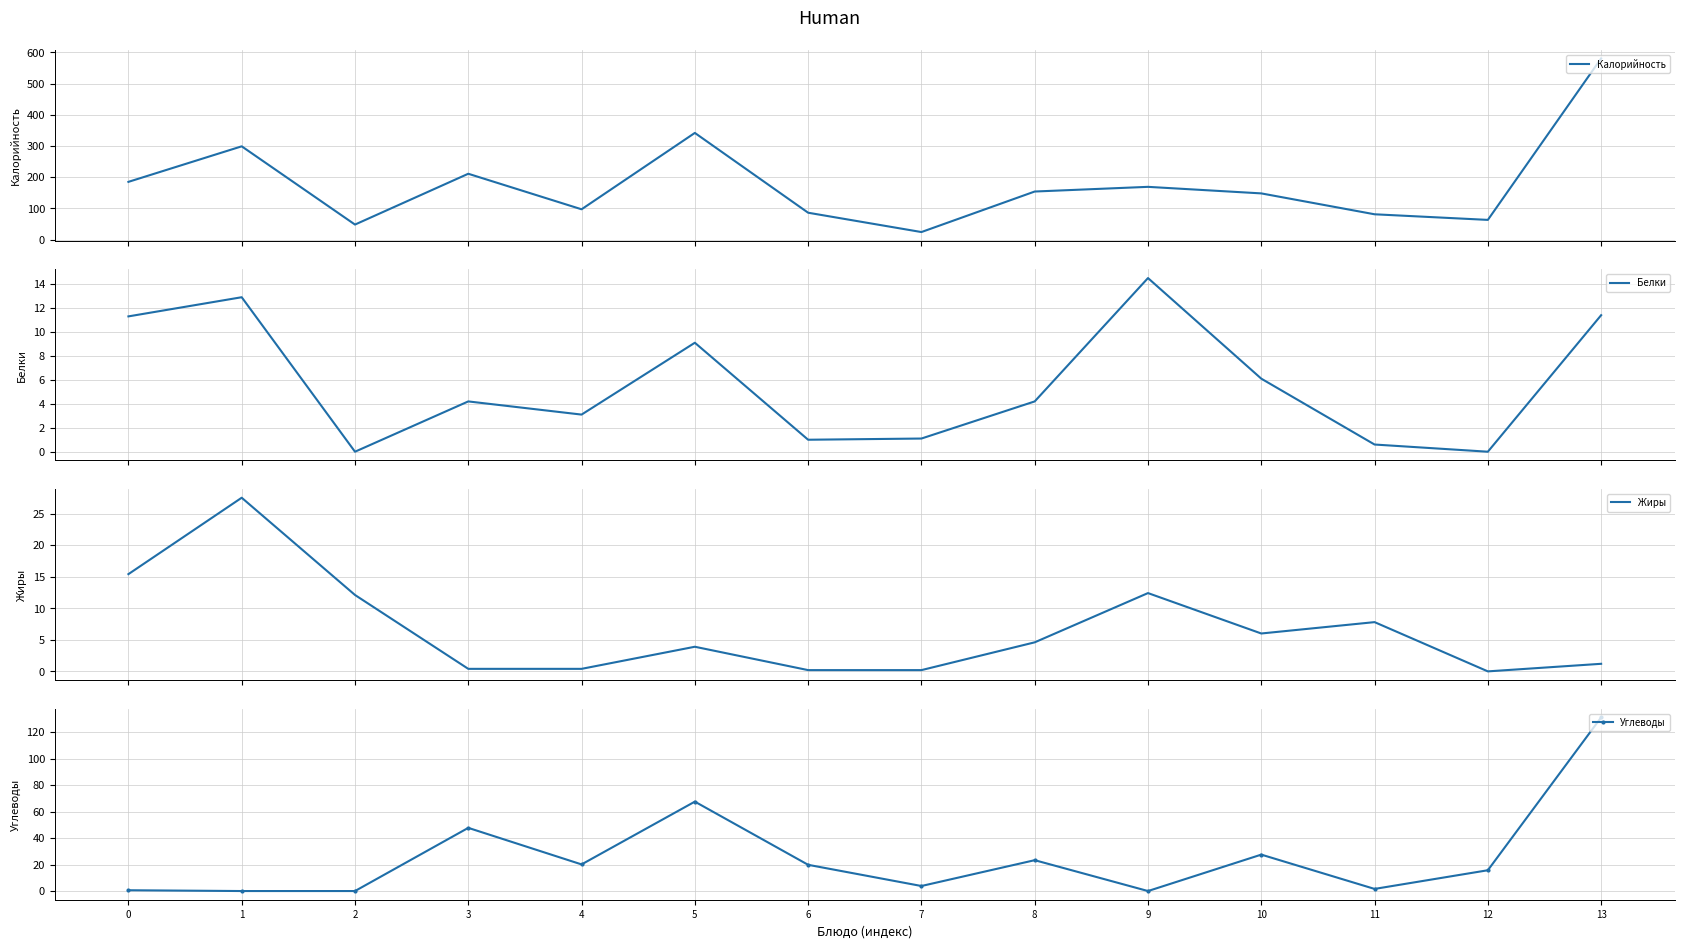

Reading right to left, list all the values displayed in this chart.

Калорийность: 581.0	63.0	81.0	148.0	169.0	154.0	24.0	86.0	342.0	97.0	211.0	48.0	299.0	185.0
Белки: 11.4	0.0	0.6	6.1	14.5	4.2	1.1	1.0	9.1	3.1	4.2	0.0	12.9	11.3
Жиры: 1.2	0.0	7.8	6.0	12.4	4.6	0.2	0.2	3.9	0.4	0.4	12.1	27.5	15.4
Углеводы: 131.1	15.7	1.6	27.5	0.0	23.3	3.8	19.8	67.5	20.1	47.7	0.0	0.0	0.6